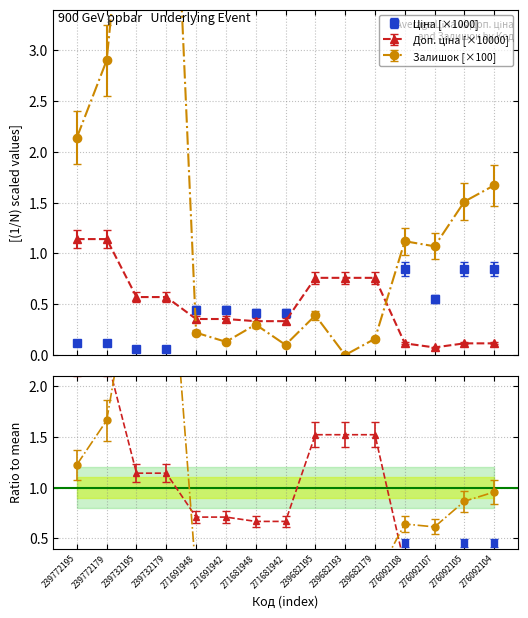

Reading left to right, transcribe all the data shown in this chart.

Ціна: 0.1	0.1	0.1	0.1	0.5	0.5	0.4	0.4	8.2	8.2	8.2	0.9	0.6	0.9	0.9
Доп. ціна: 1.1	1.1	0.6	0.6	0.4	0.4	0.3	0.3	0.8	0.8	0.8	0.1	0.1	0.1	0.1
Залишок: 2.1	2.9	5.9	6.9	0.2	0.1	0.3	0.1	0.4	0.0	0.2	1.1	1.1	1.5	1.7